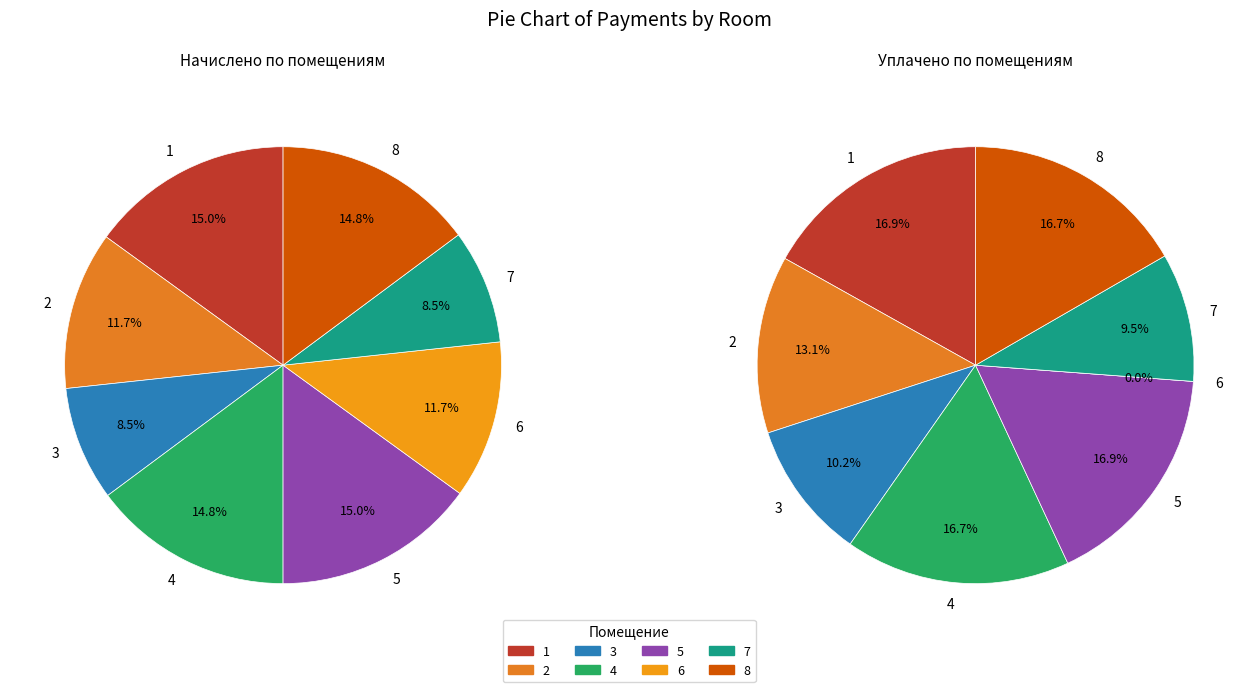

To the nearest percent, what is the difference between the largest and smallest slice percentages?

7%